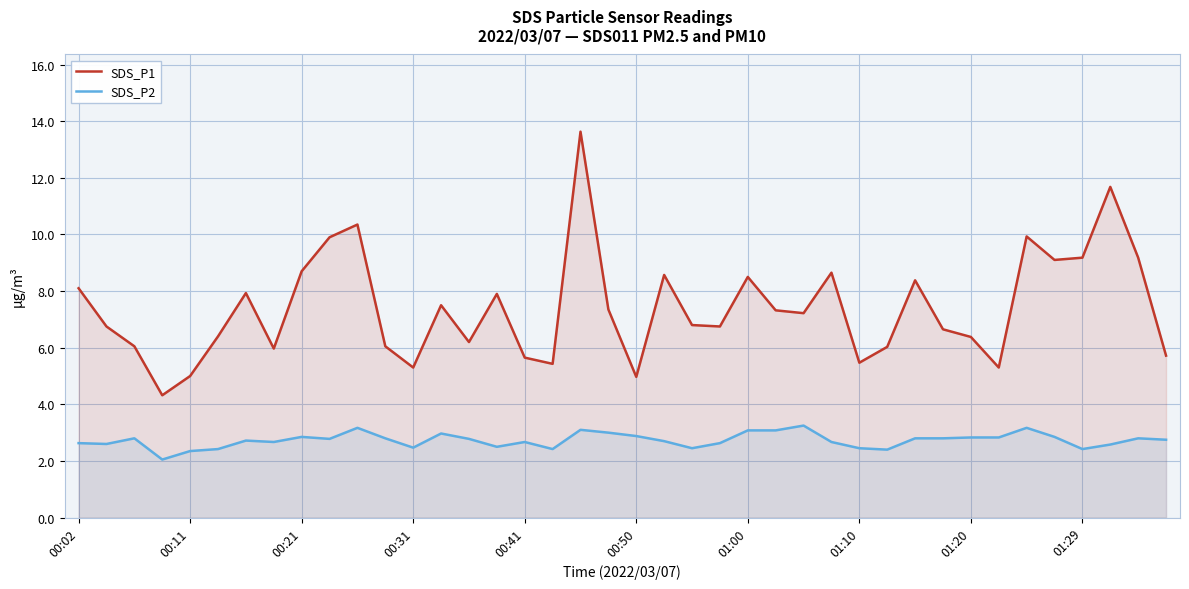

How many series are shown in this chart?

2